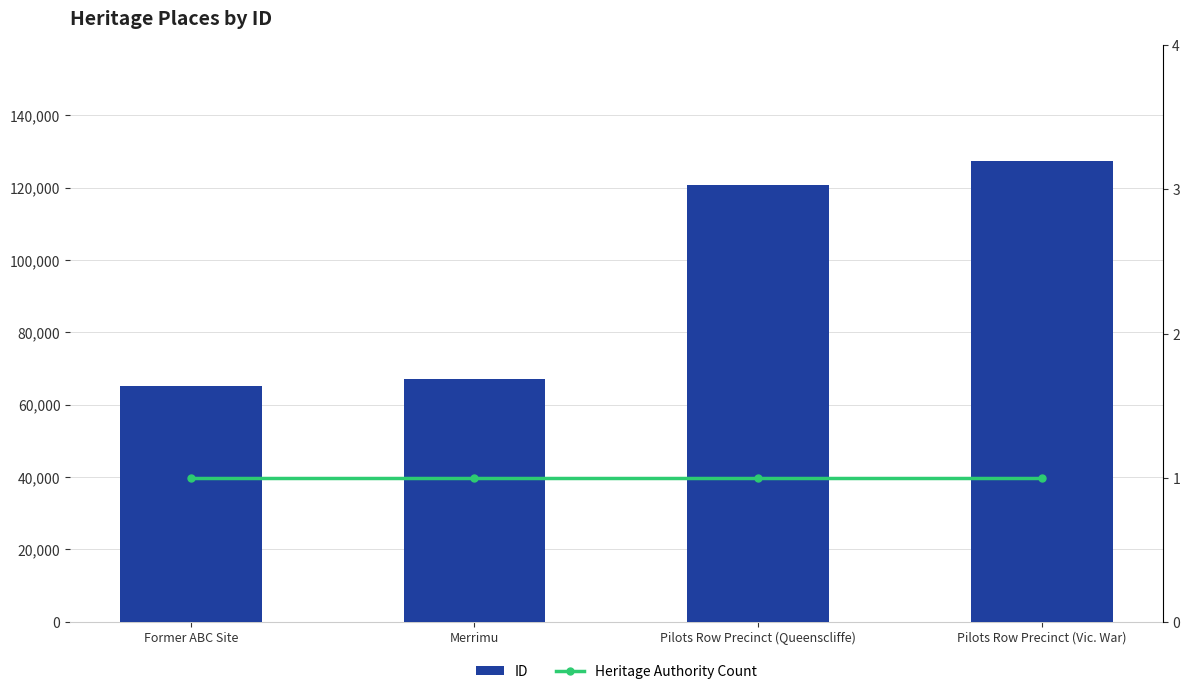

How many values in the ID series are below 120867?

2